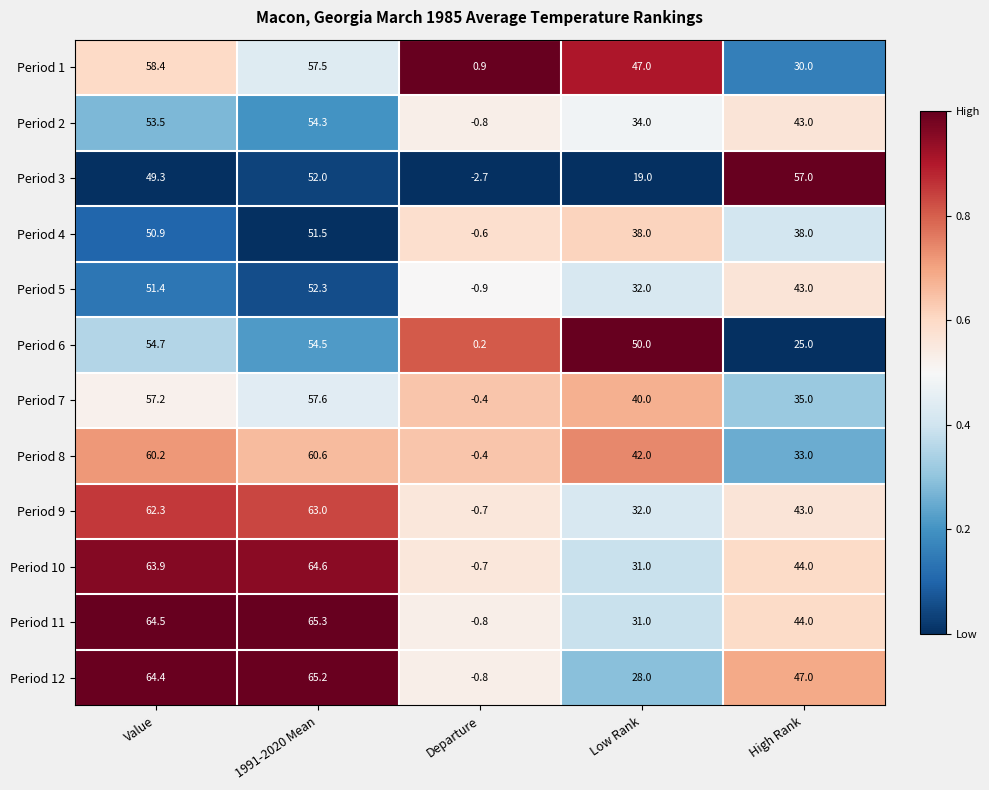

What is the difference between the Period 2 values at 1991-2020 Mean and Low Rank?

20.3